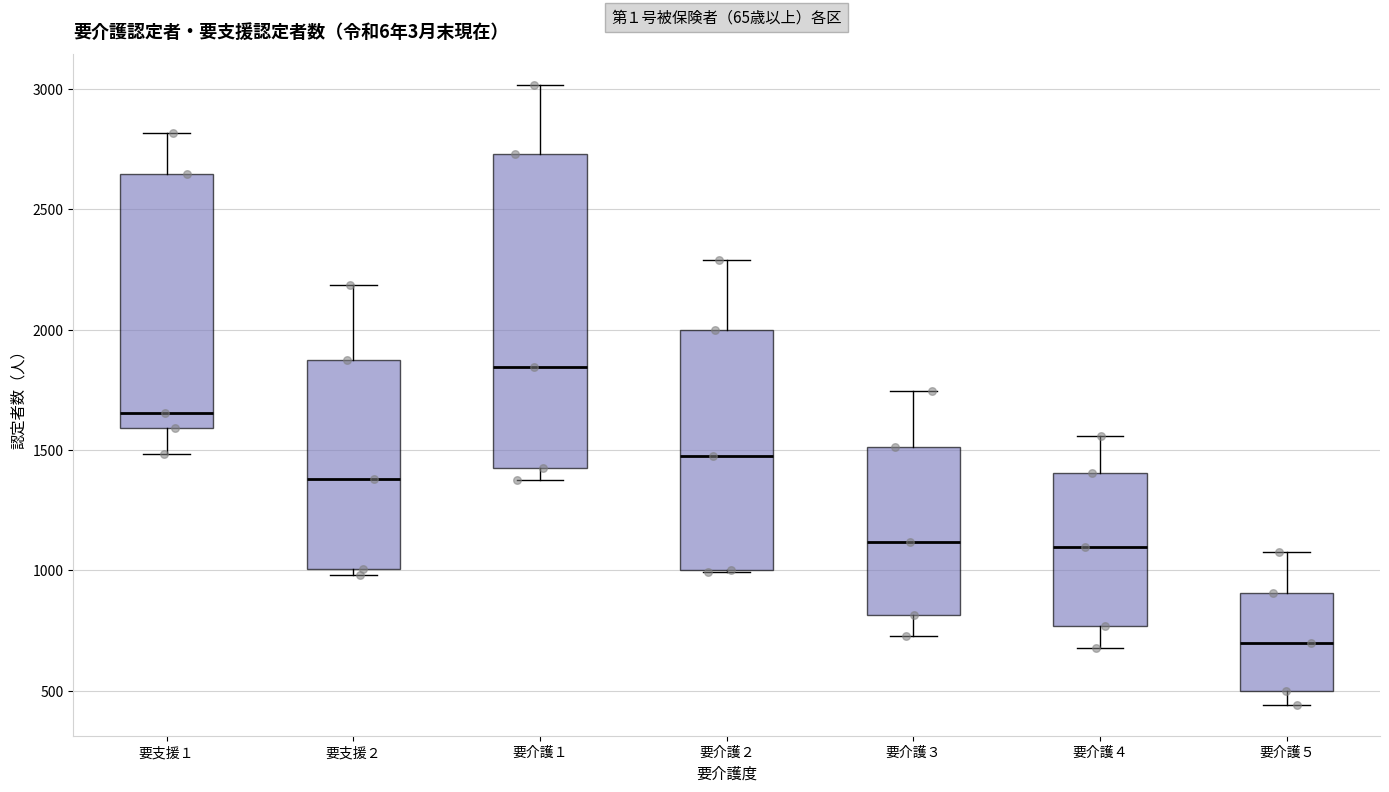

Reading left to right, transcribe this box plot: for each box, give where its median line is, the range the box spans, and where its two whiskers end, as read against the y-axis. The values are not printed on the chart, so give them approximately, as read against the axis.

要支援１: median 1650, box 1600 to 2650, whiskers 1500 to 2800
要支援２: median 1400, box 1000 to 1850, whiskers 1000 (just below the box's lower edge) to 2200
要介護１: median 1850, box 1450 to 2750, whiskers 1400 to 3000
要介護２: median 1450, box 1000 to 2000, whiskers 1000 to 2300
要介護３: median 1100, box 800 to 1500, whiskers 750 to 1750
要介護４: median 1100, box 750 to 1400, whiskers 700 to 1550
要介護５: median 700, box 500 to 900, whiskers 450 to 1100